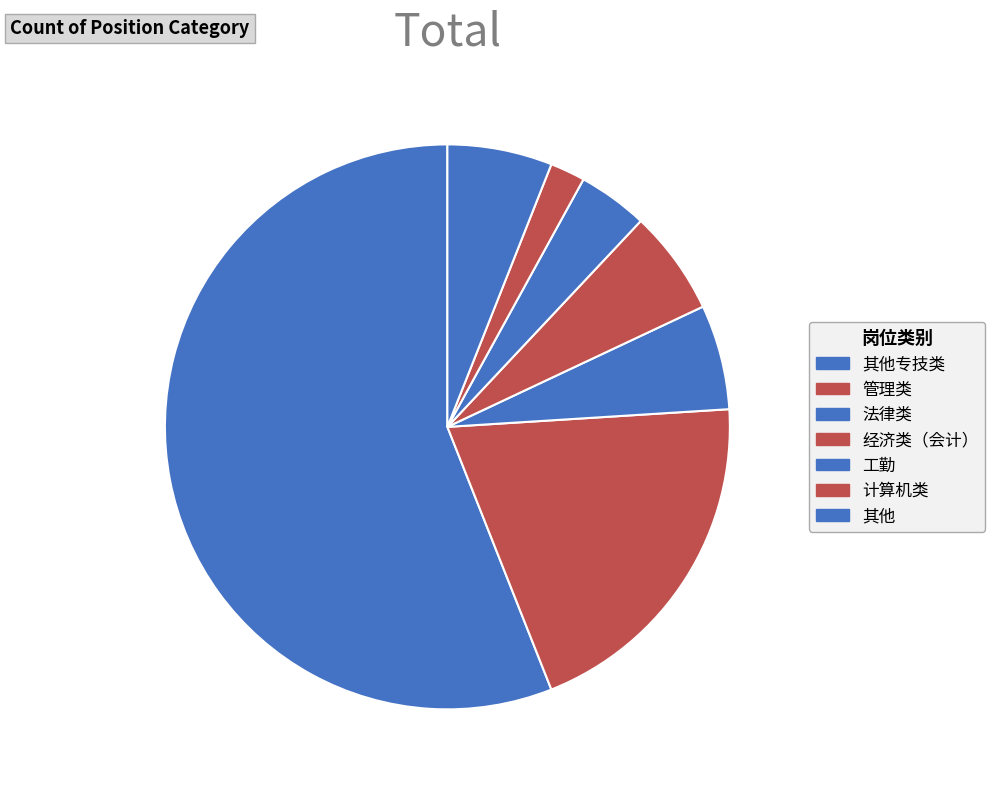

How many segments does this pie chart have?

7